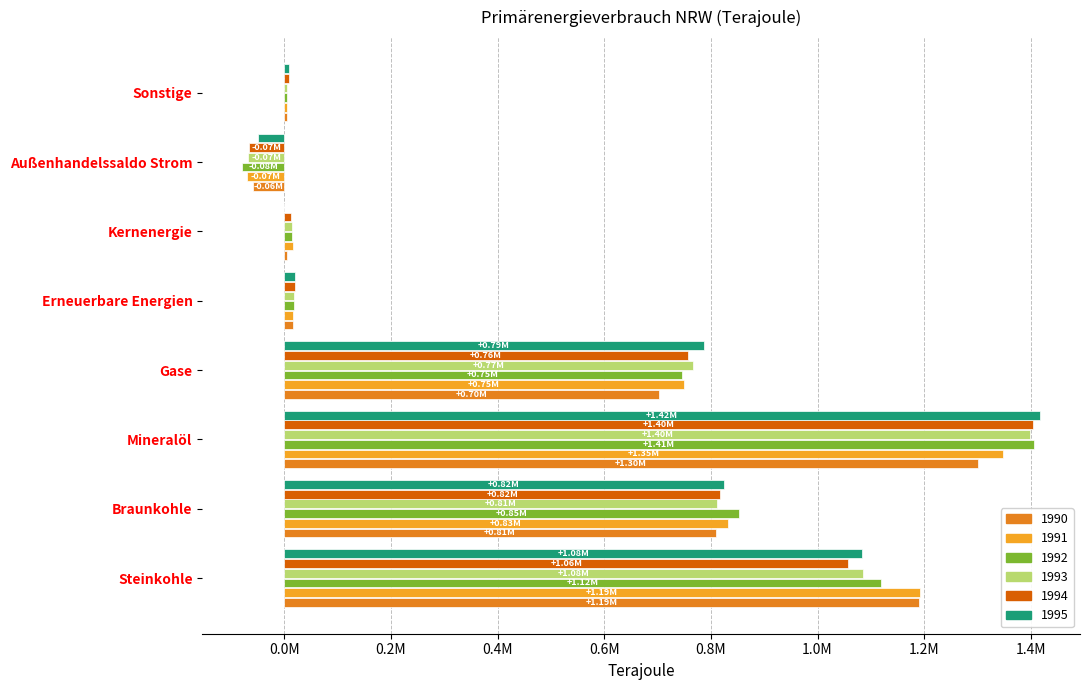

Rank the series by their maximum value, from lowest to highest.

1990, 1991, 1993, 1994, 1992, 1995